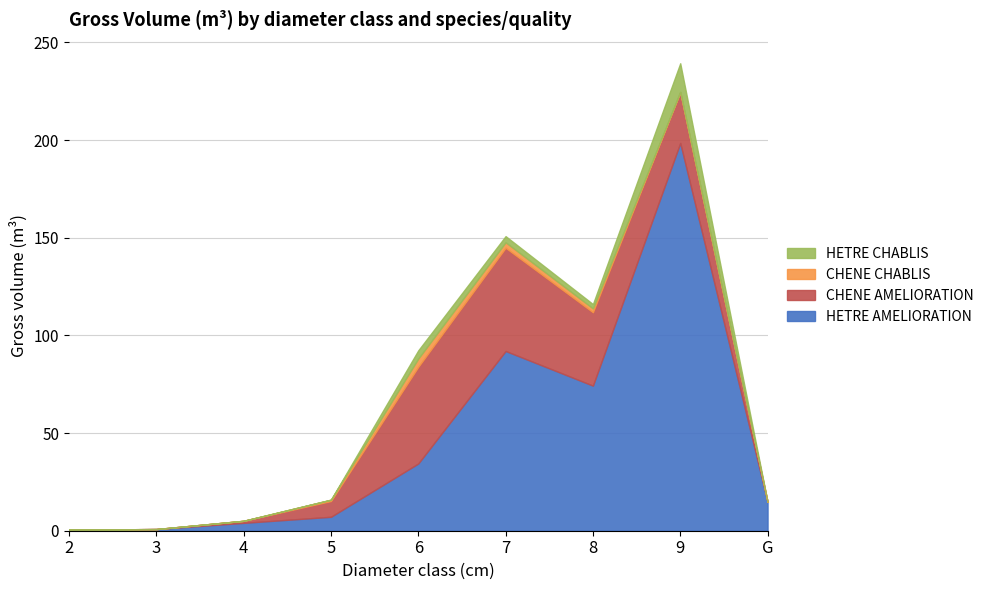

True or false: HETRE AMELIORATION has a value of 34.4 at 6.

True